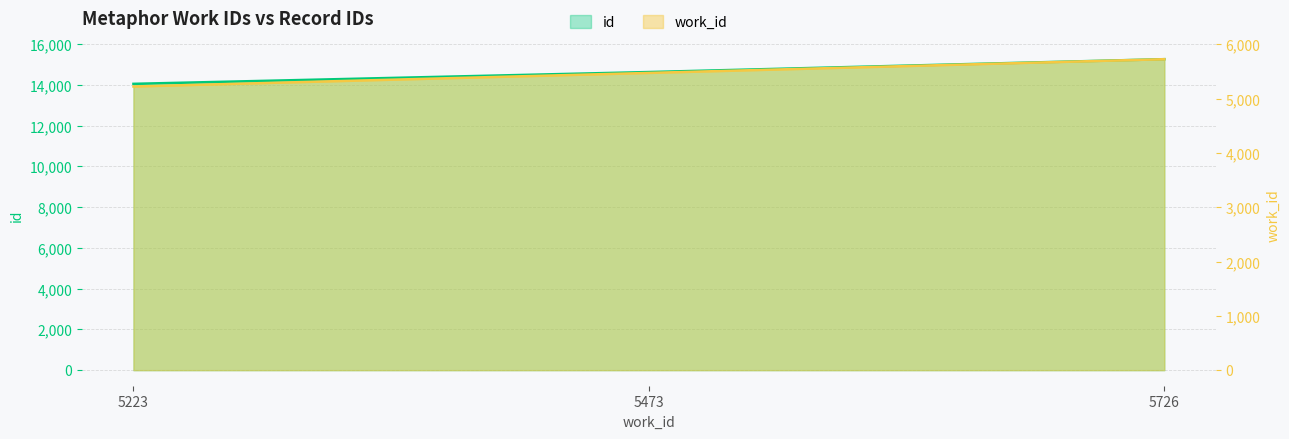

Reading left to right, what are all the values shown in this chart?

id: 5223=14052	5473=14631	5726=15262
work_id: 5223=5223	5473=5473	5726=5726